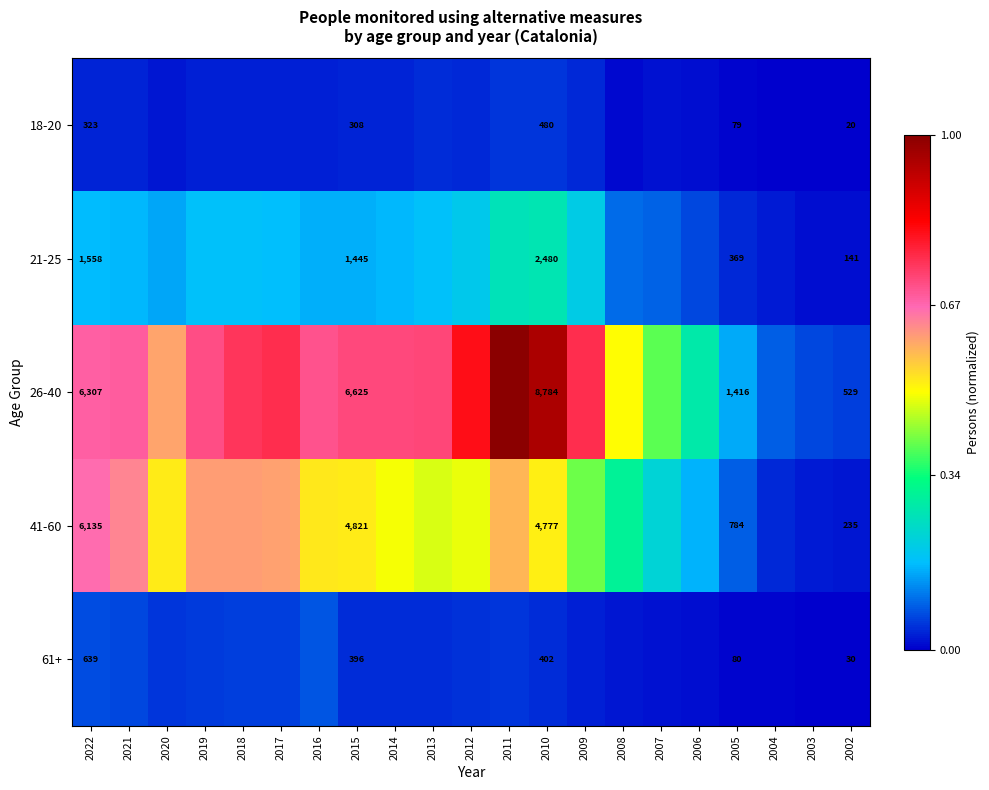

What is the total value across all series at 2009?

1.4